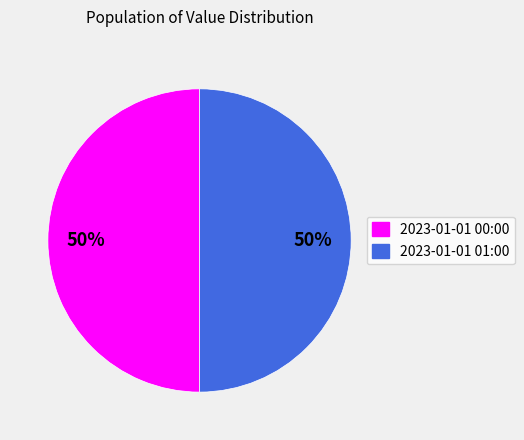

True or false: 2023-01-01 01:00 accounts for 61% of the total.

False